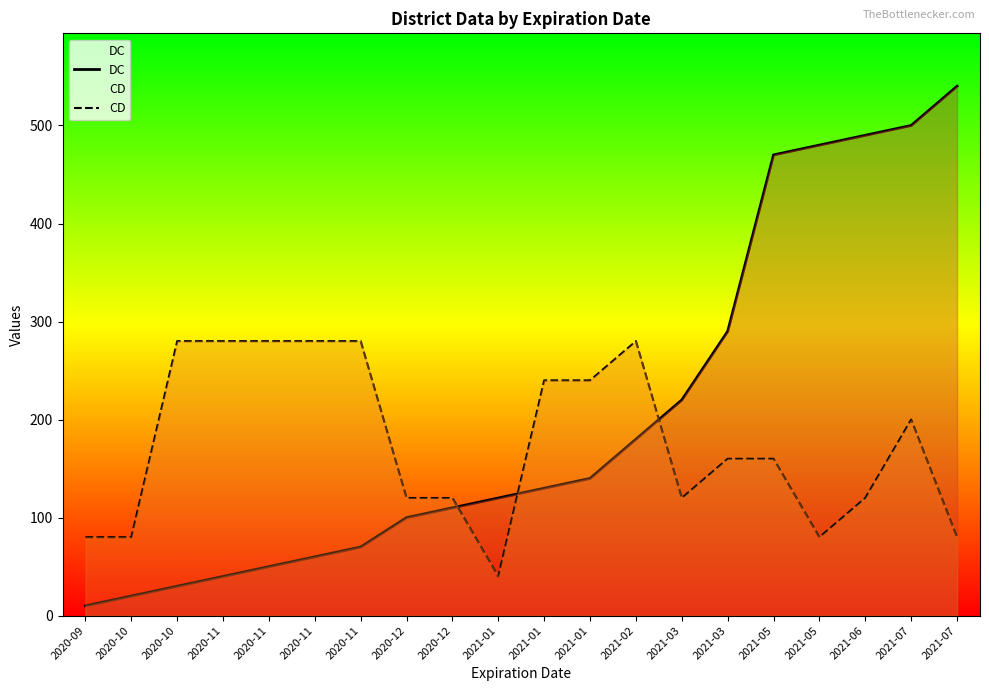

Is the value of DC at 2021-05 greater than the value of CD at 2021-05?

Yes